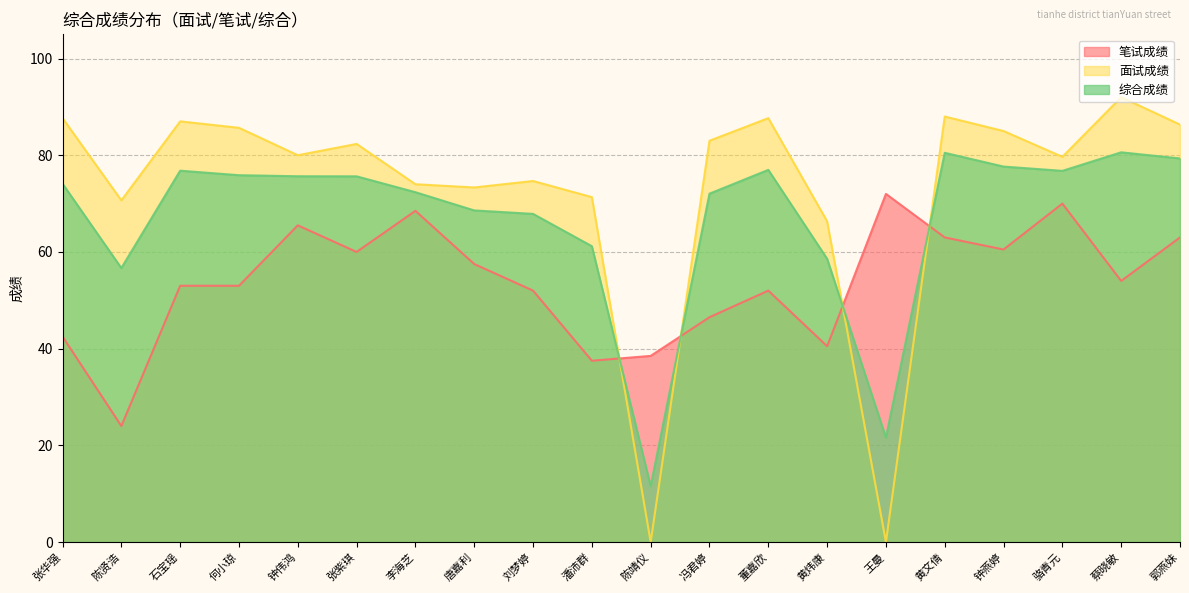

What is the difference between the maximum and minimum values in the 笔试成绩 series?

48.0